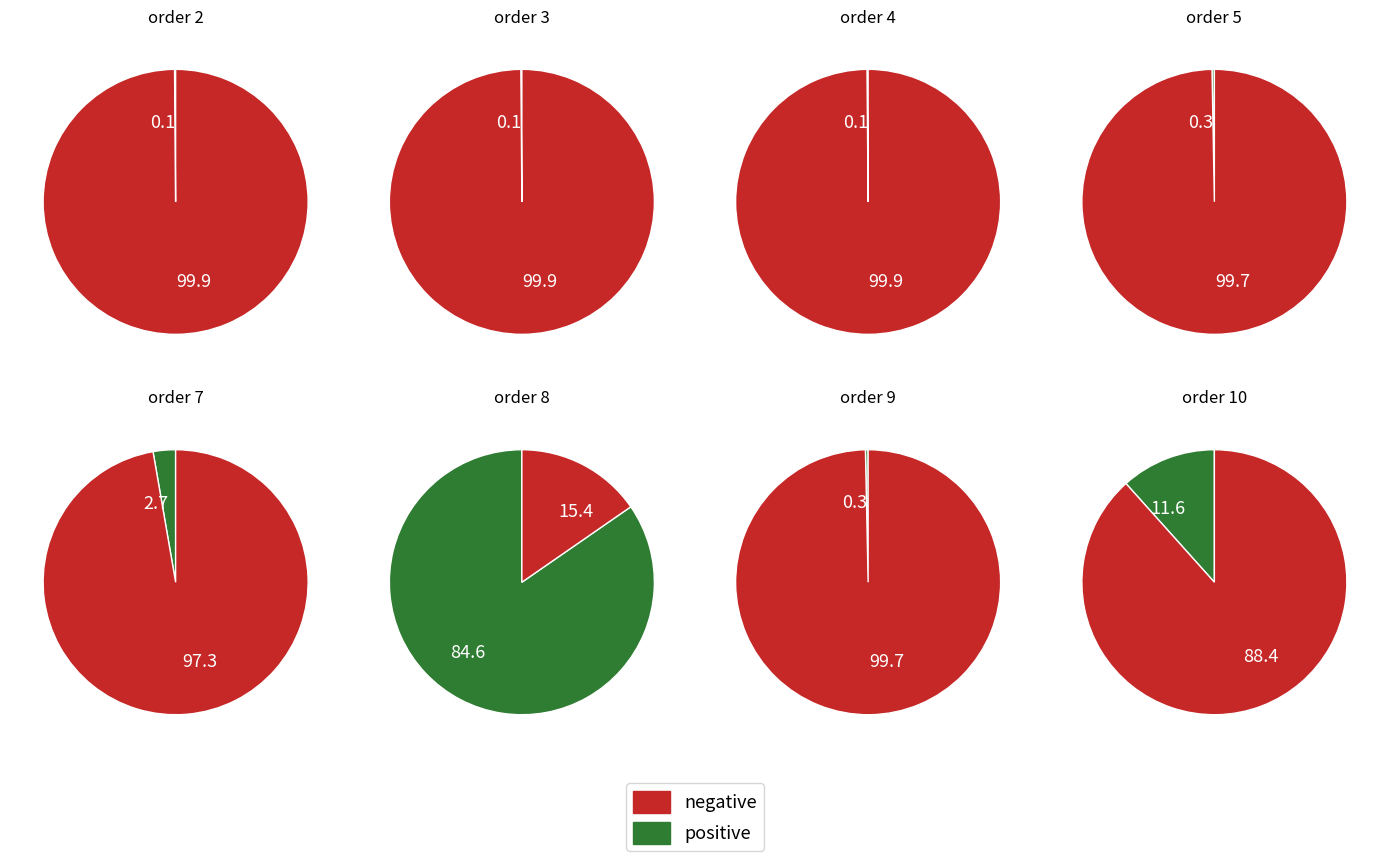

Which has a higher value, 8 or 4?

8